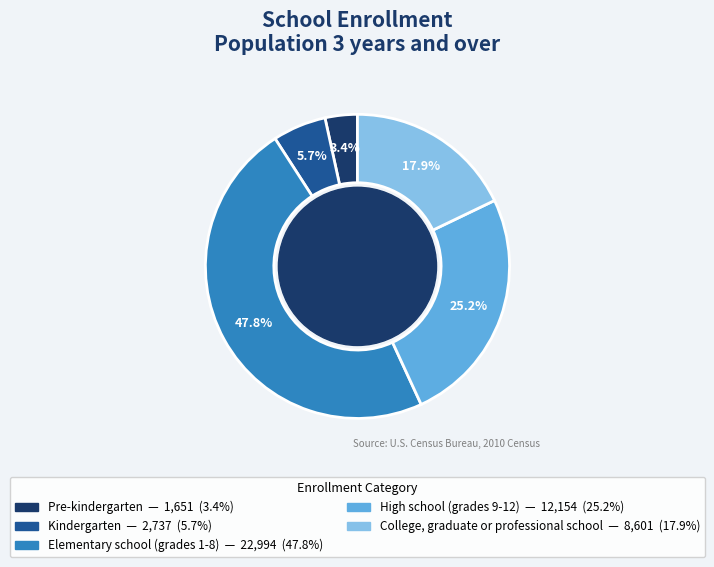

What is the ratio of the value at Kindergarten to the value at Pre-kindergarten?

1.7